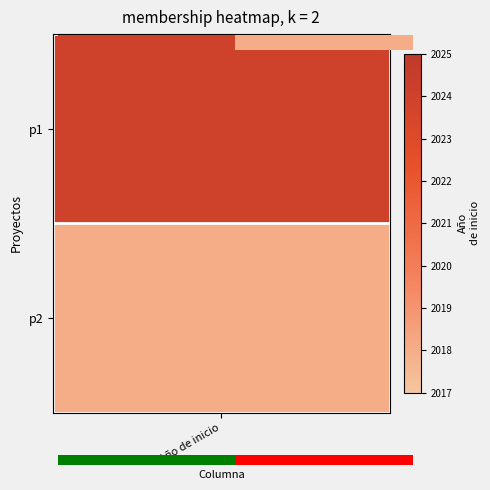

True or false: the data shows 2024 at 0.00.

True